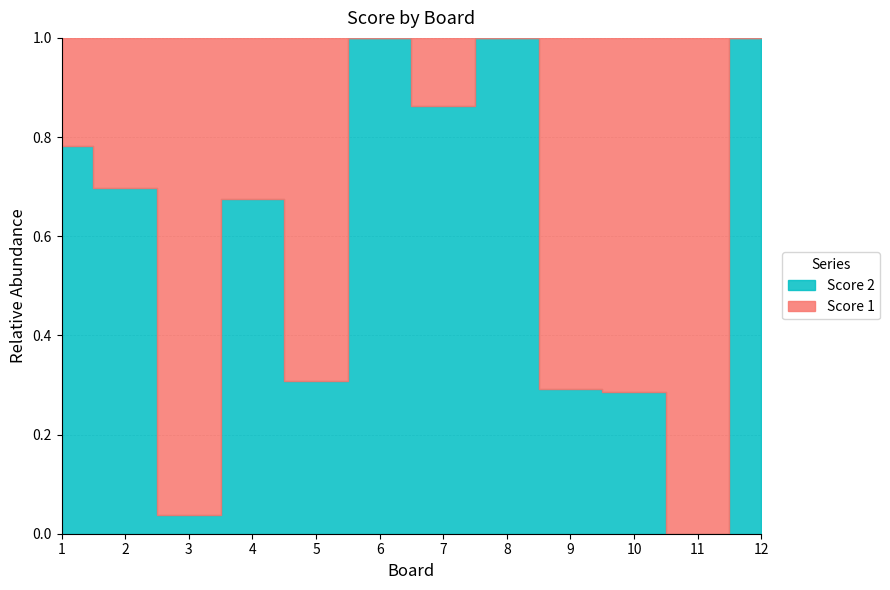

True or false: Score 1 has more than 0 interior local peaks.

True